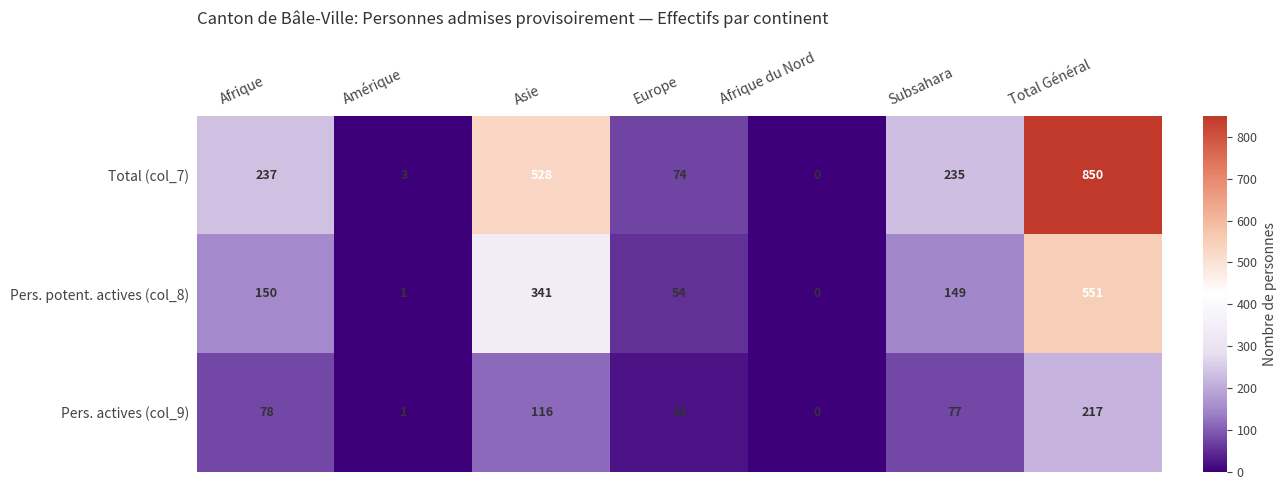

What is the sum of the Pers. actives (col_9) values at Afrique and Subsahara?

155